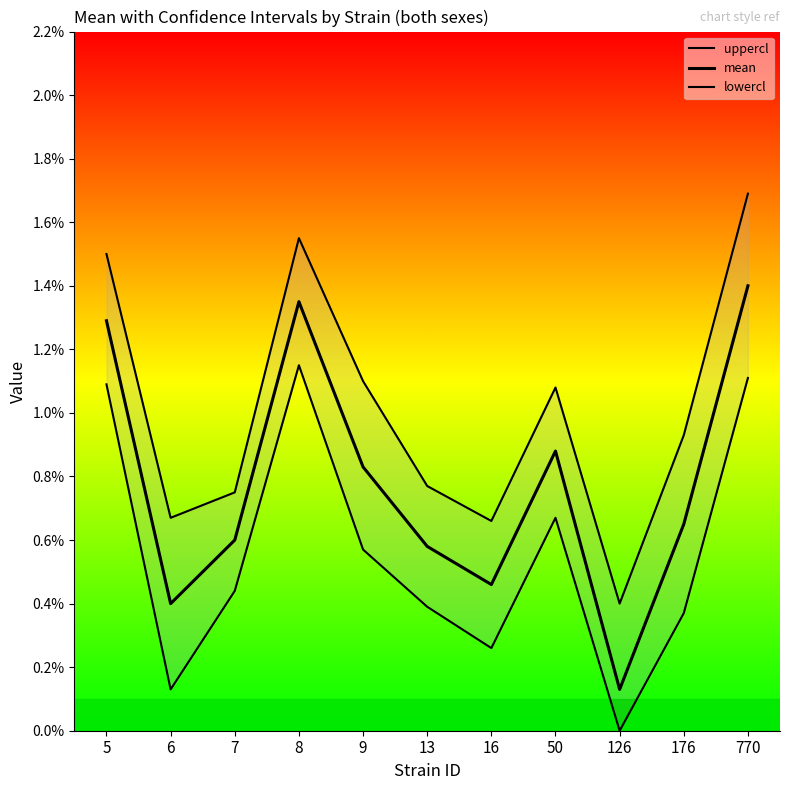

Between 7 and 9, which is larger?

9